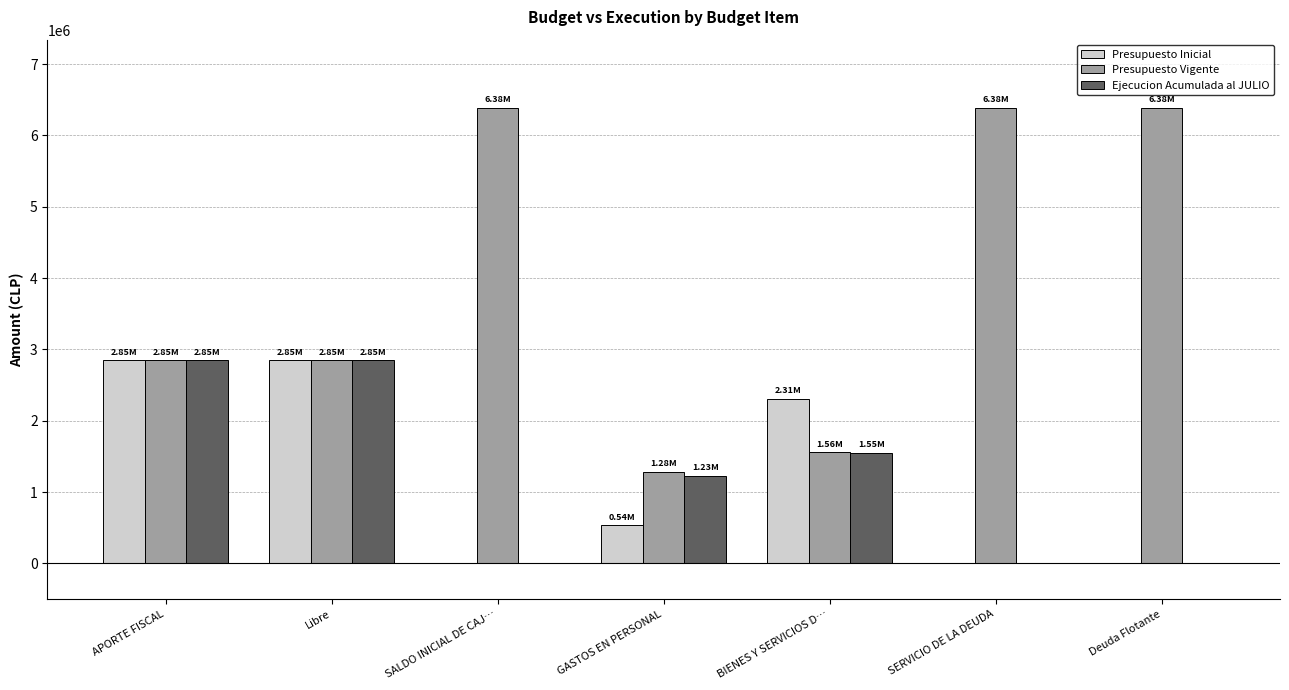

Are the bars horizontal?

No